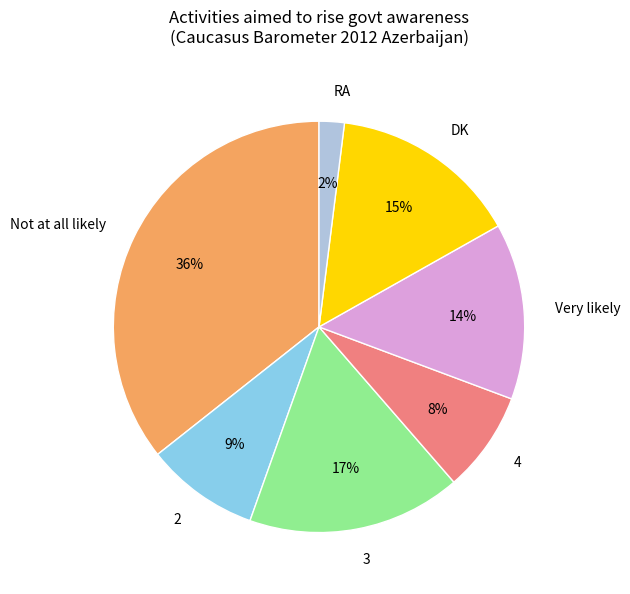

What is the smallest slice in the pie chart?

RA